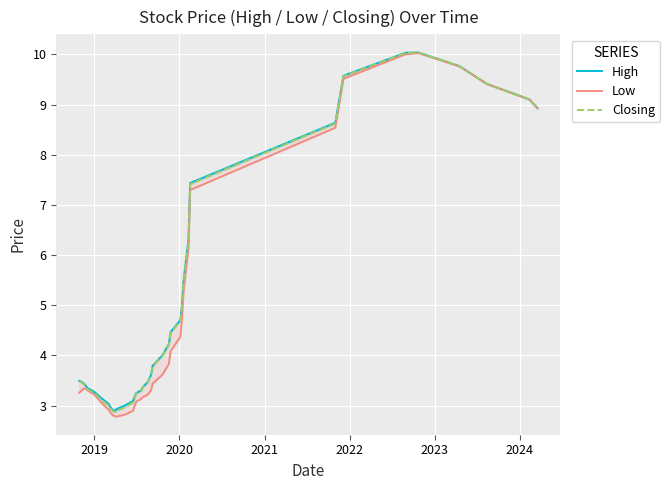

What is the value of the Low point at the 22nd from the left?

3.2